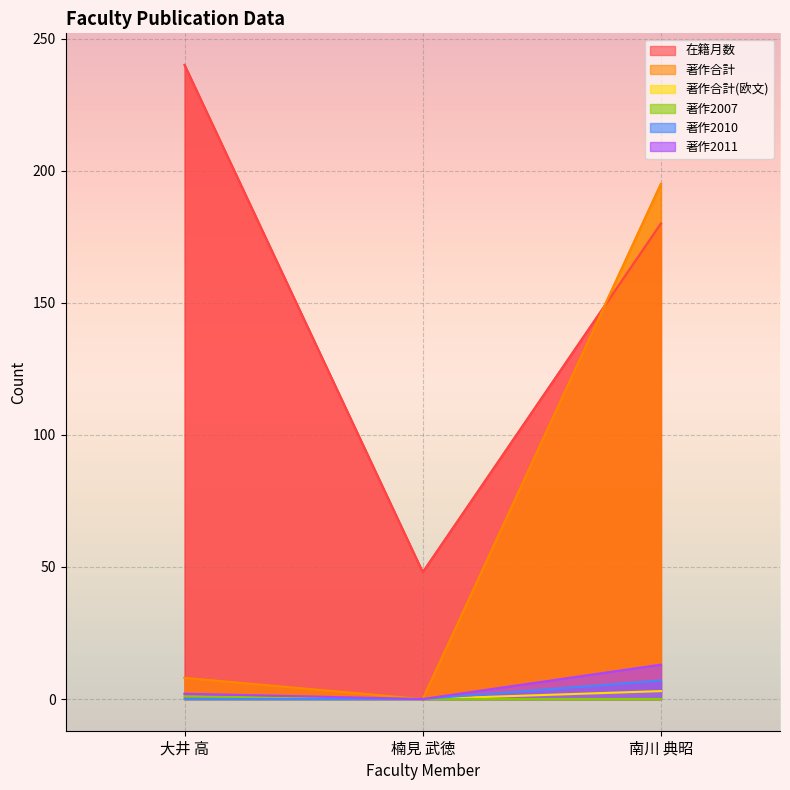

How many lines are shown in the chart?

6